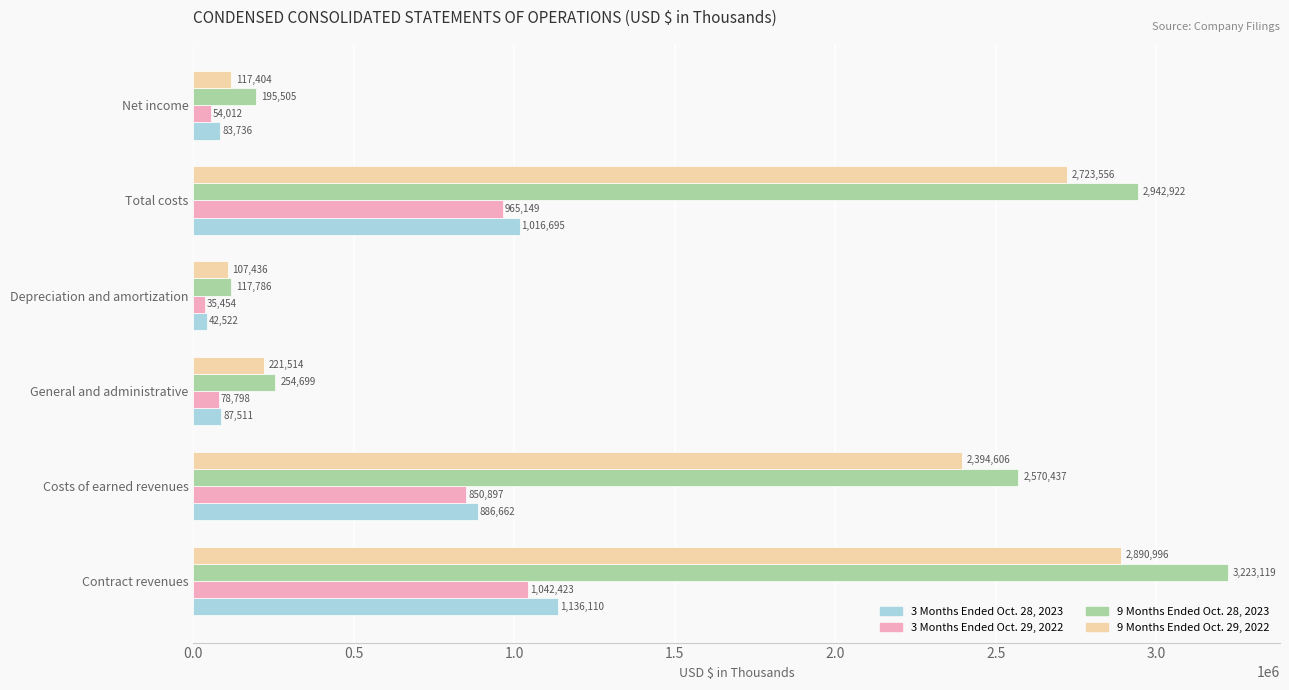

At which category does the chart reach its minimum across all series?

Depreciation and amortization